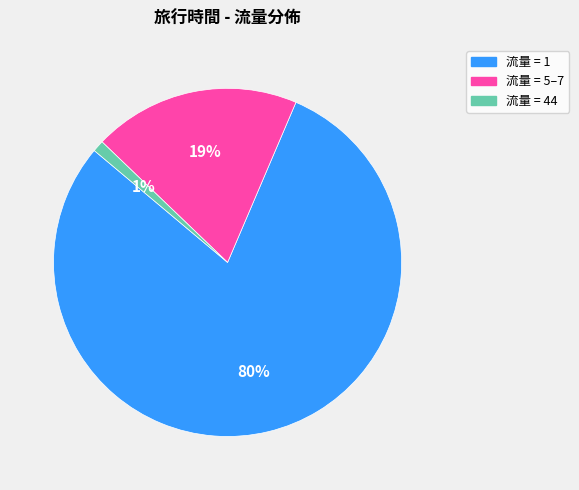

Is there a majority slice in this chart?

Yes